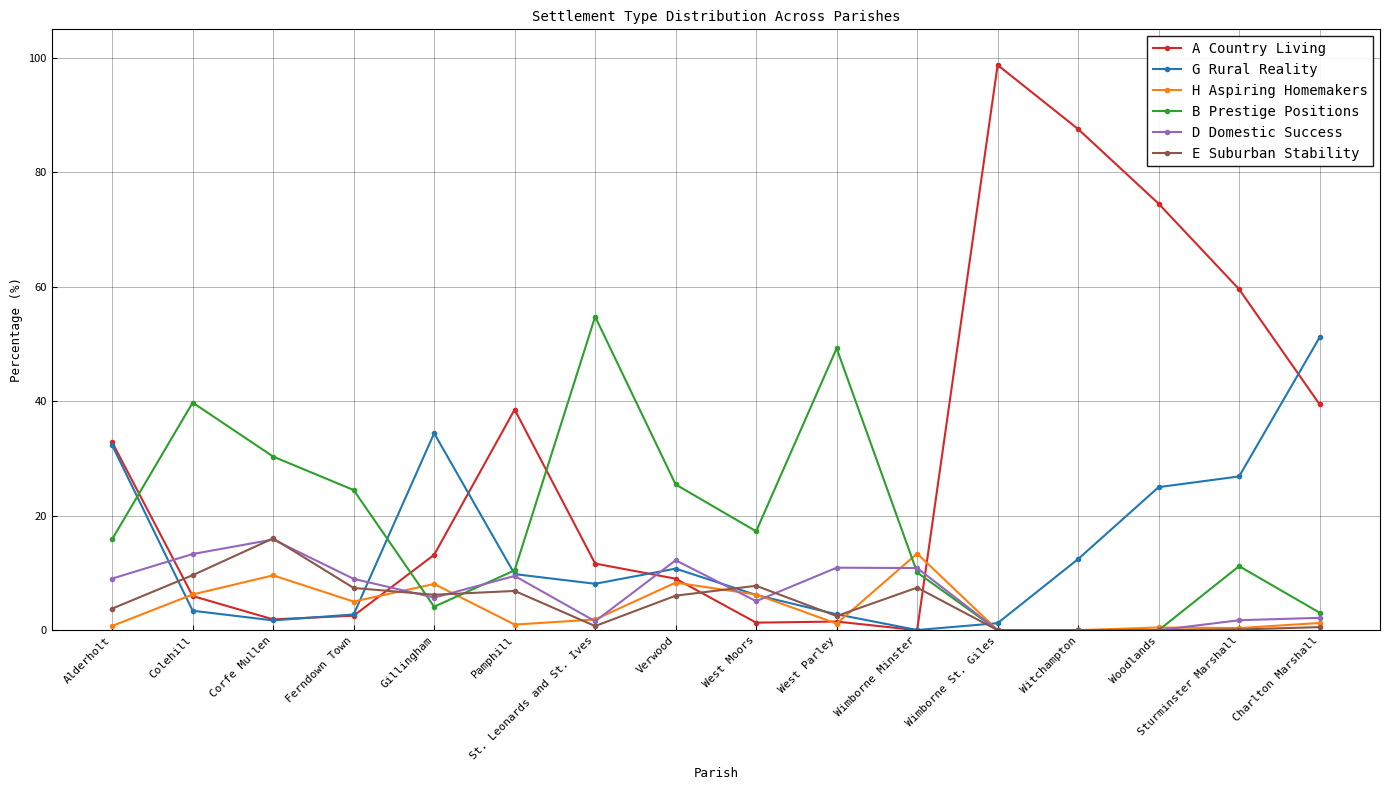

What is the difference between the second highest and second lowest values in the E Suburban Stability series?

9.6